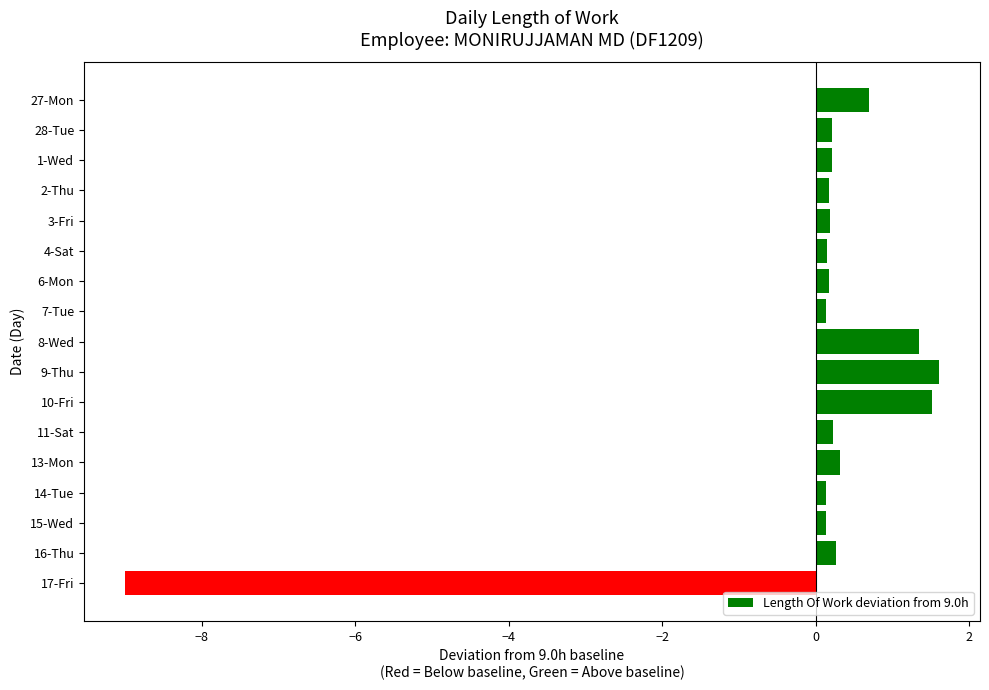

Between 9-Thu and 17-Fri, which is larger?

9-Thu